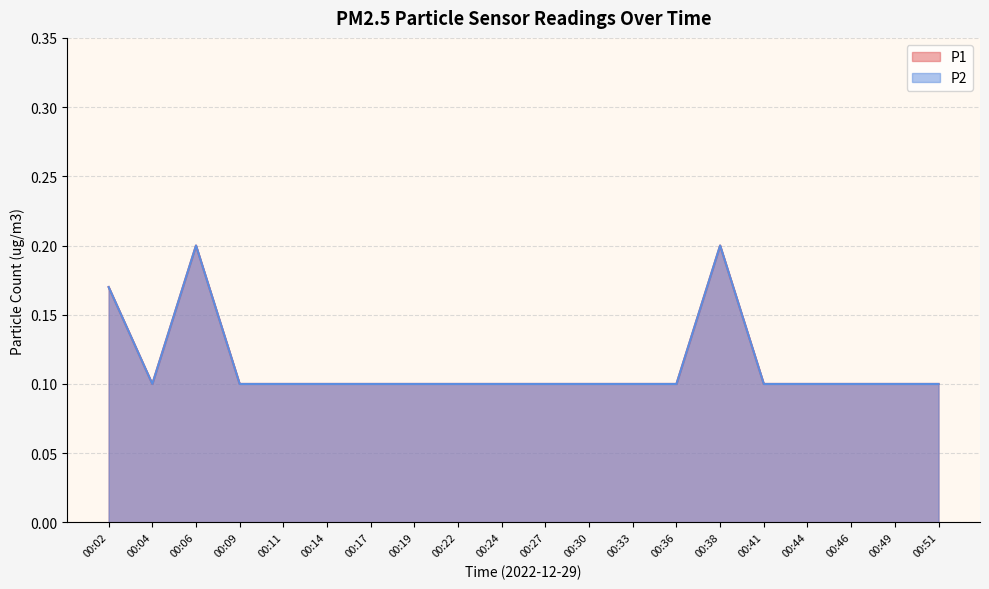

What is the total value across all series at 00:36?

0.2